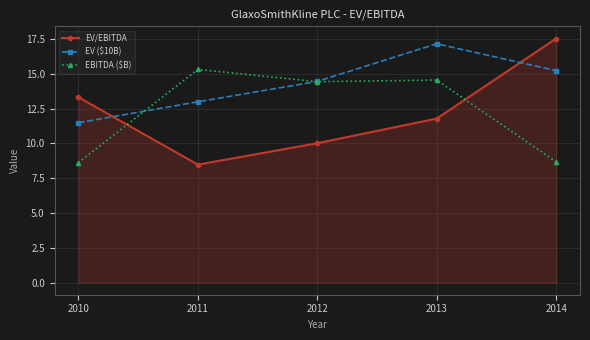

What is the total value across all series at 2011?

36.8